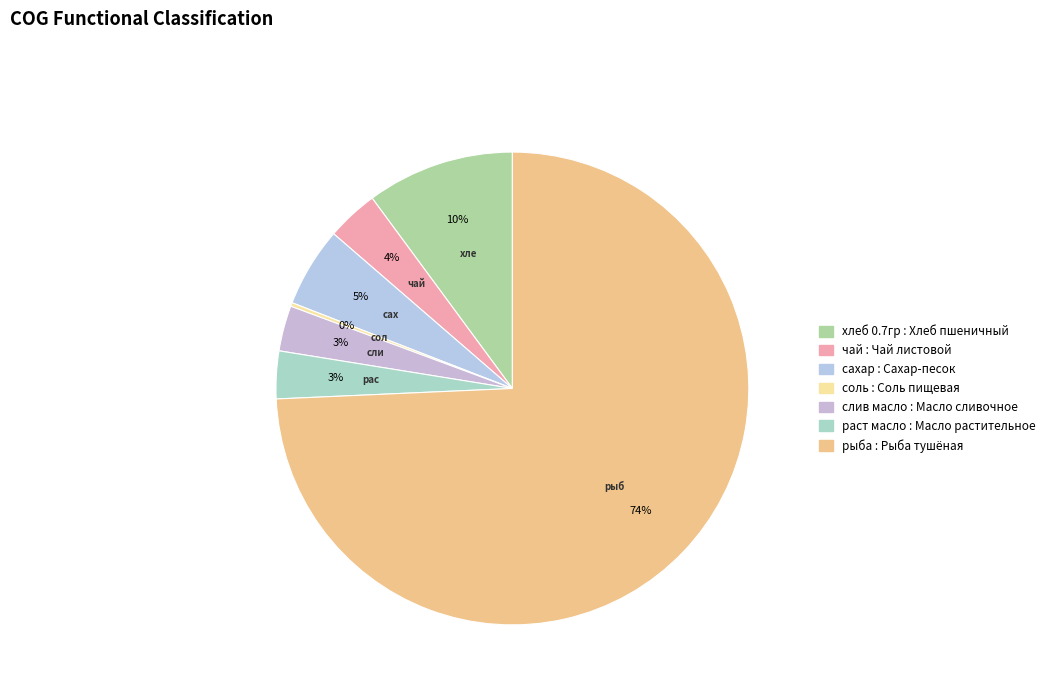

What is the largest slice in the pie chart?

рыба